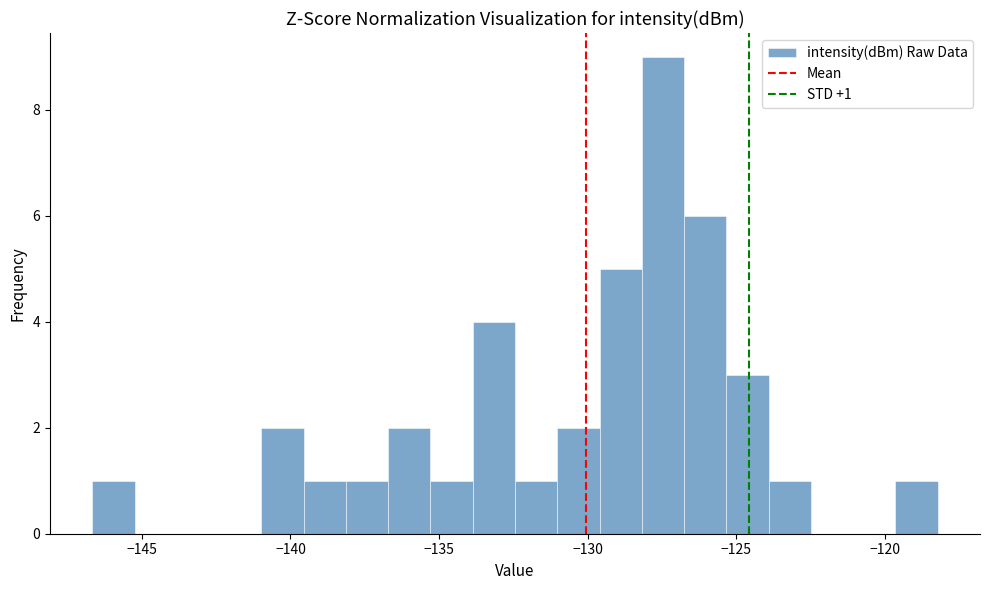

Around what value on the x-axis is the tallest bar? Give the approximate position of its centre, as read against the axis.

-127.5